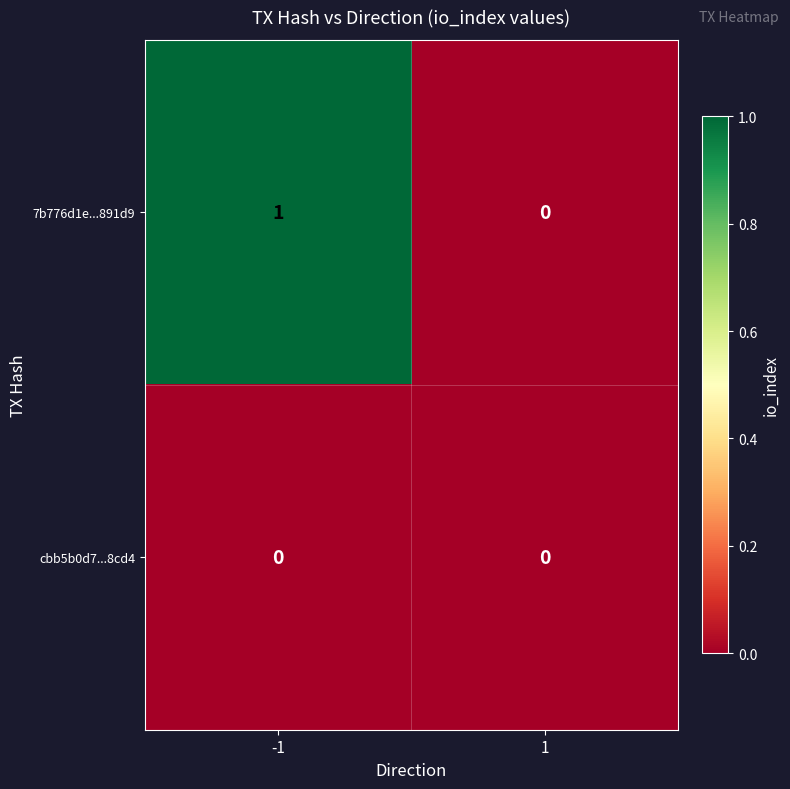

Which series has the largest total across all categories?

7b776d1e...891d9